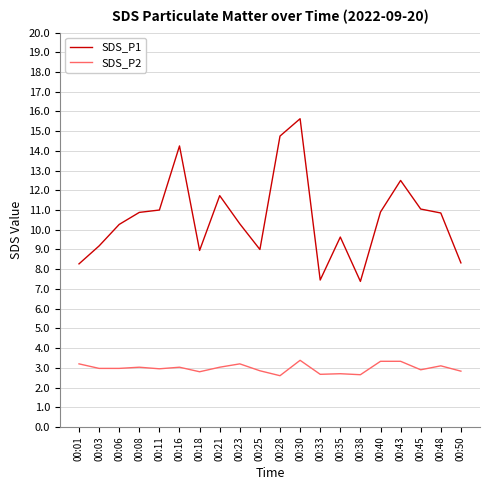

True or false: SDS_P1 and SDS_P2 intersect in this chart.

False